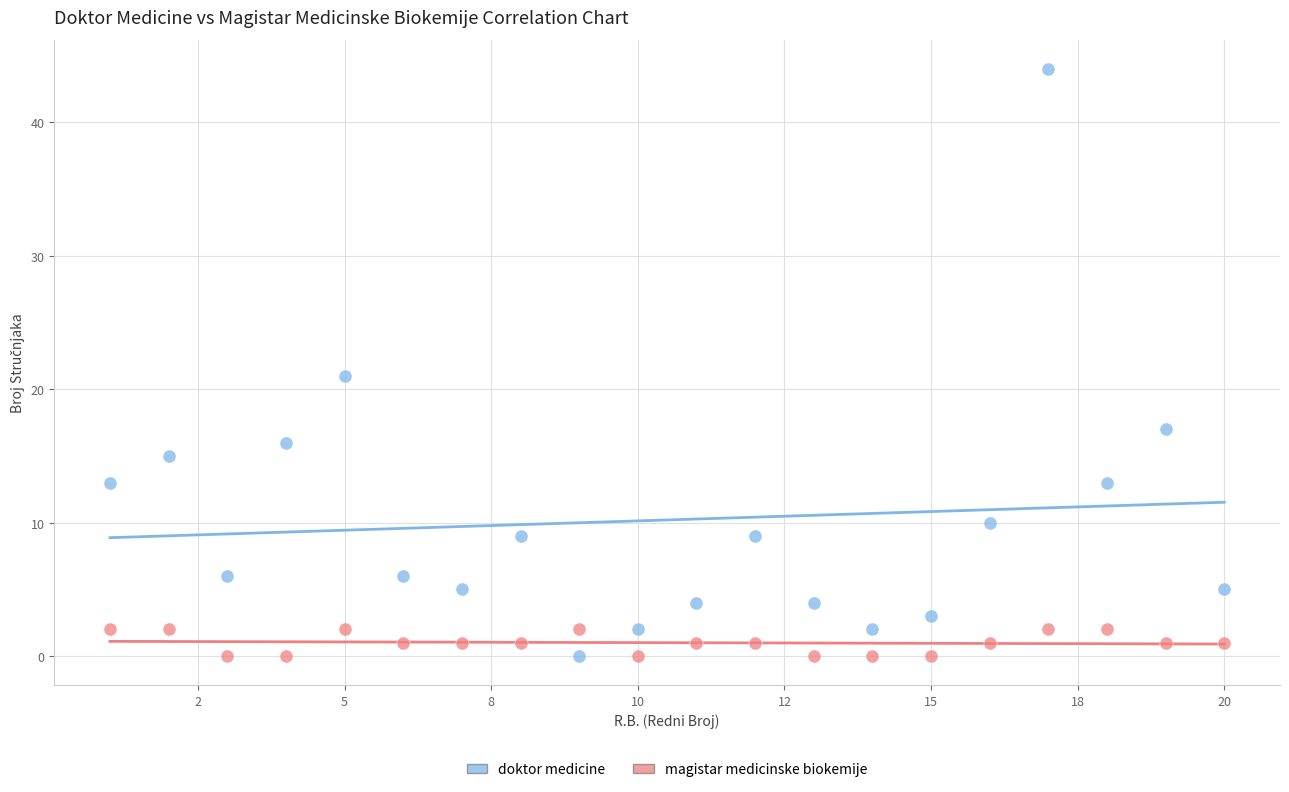

Across all data points, what is the range of Y values (max minus min)?

44